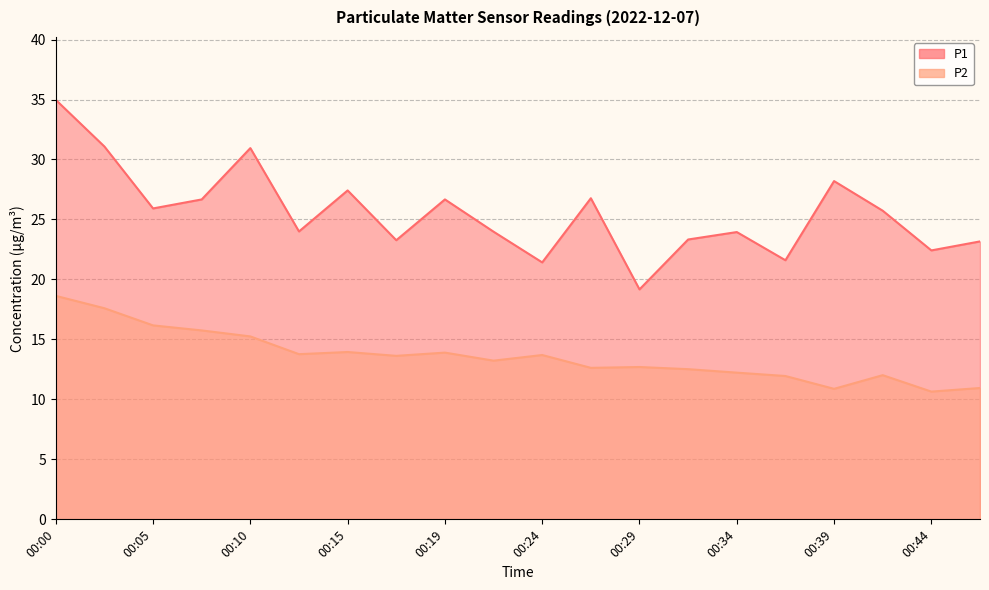

Between 00:22 and 00:39, which series saw the biggest shift?

P1